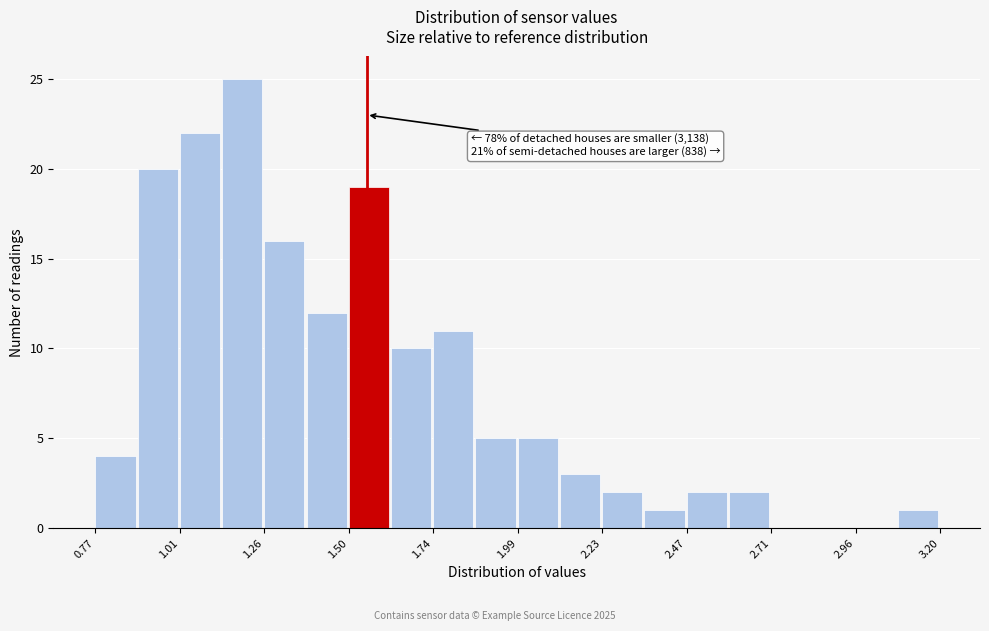

Around what value on the x-axis is the tallest bar? Give the approximate position of its centre, as read against the axis.

1.20